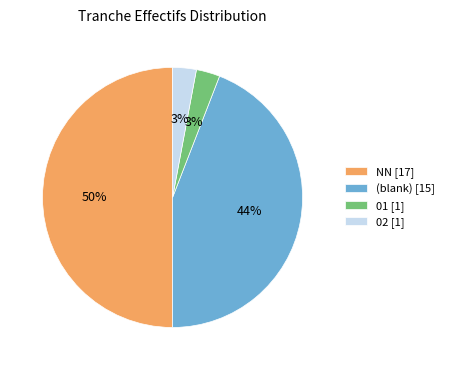

Do 01 [1] and (blank) [15] together represent more than half of the pie?

No